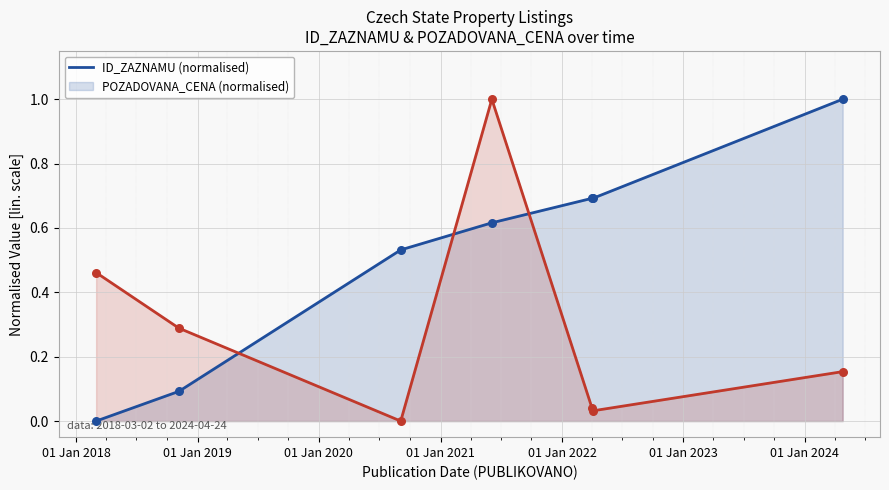

Which series has the largest total across all categories?

ID_ZAZNAMU (normalised)